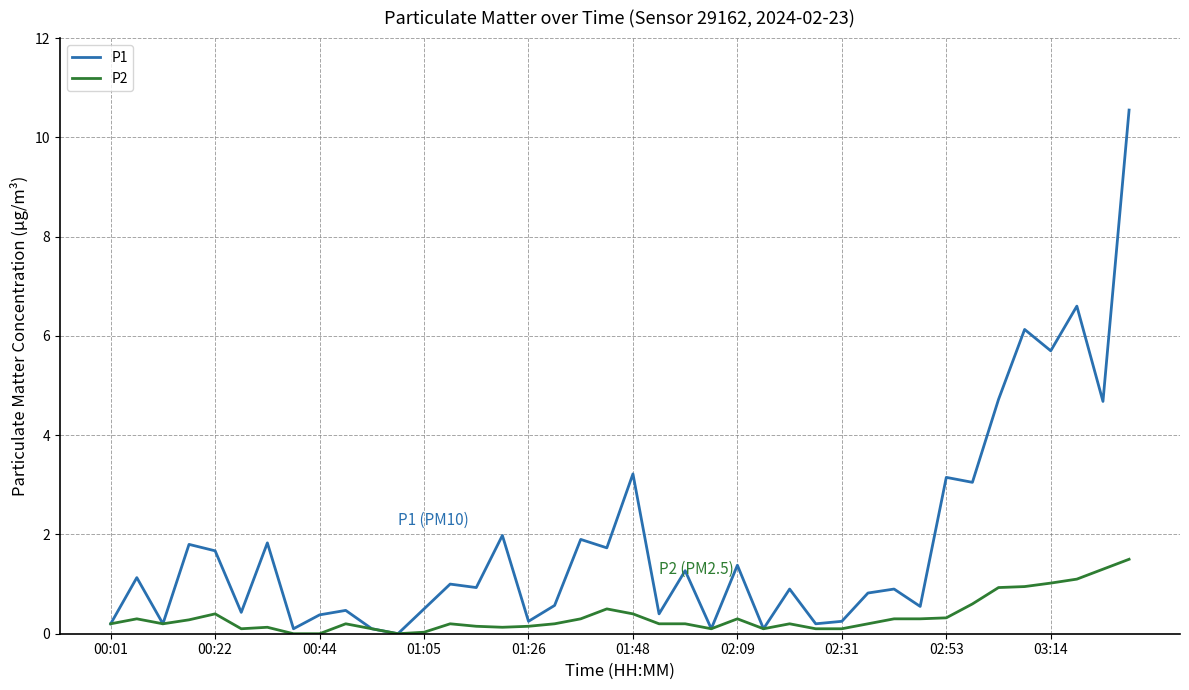

Which series has the largest range (max minus min)?

P1